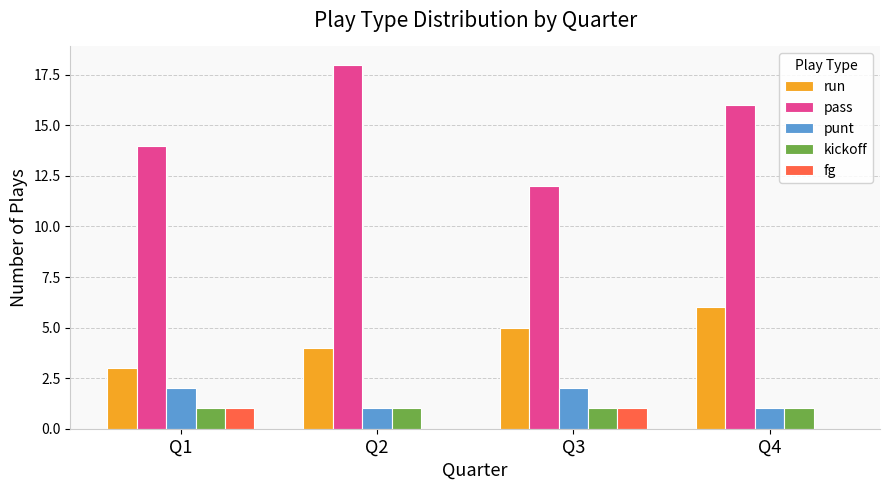

How many series are shown in this chart?

5